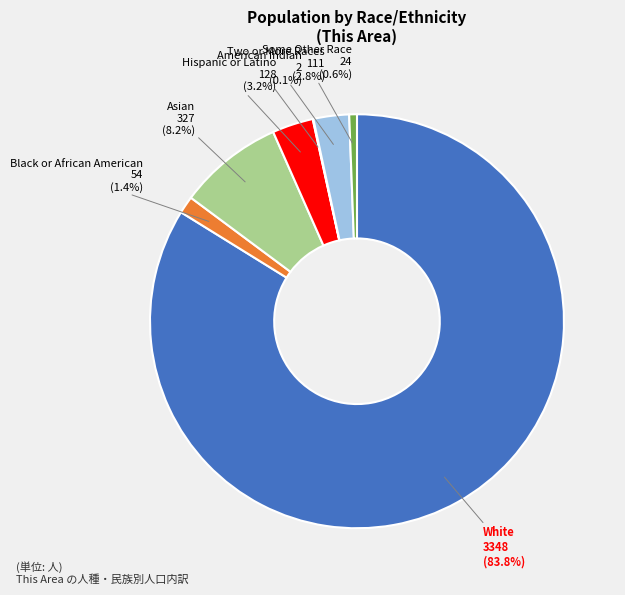

Approximately how many times larger is the value at Black or African American compared to Two or More Races?

0.5